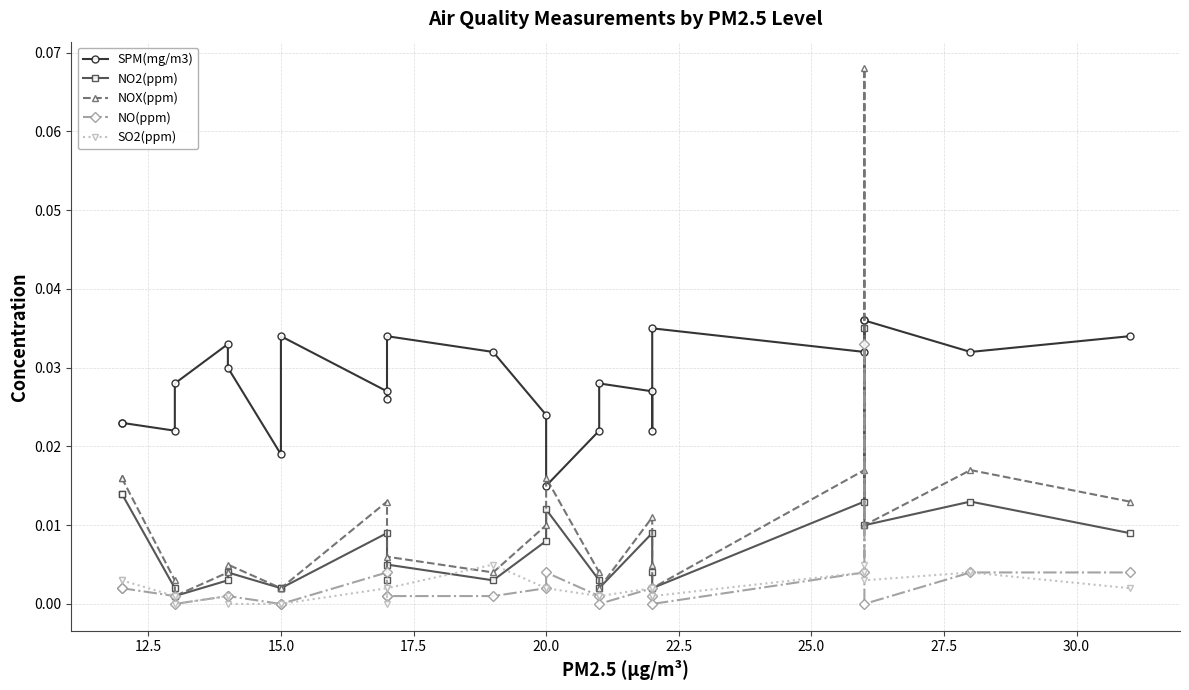

How many lines are shown in the chart?

5